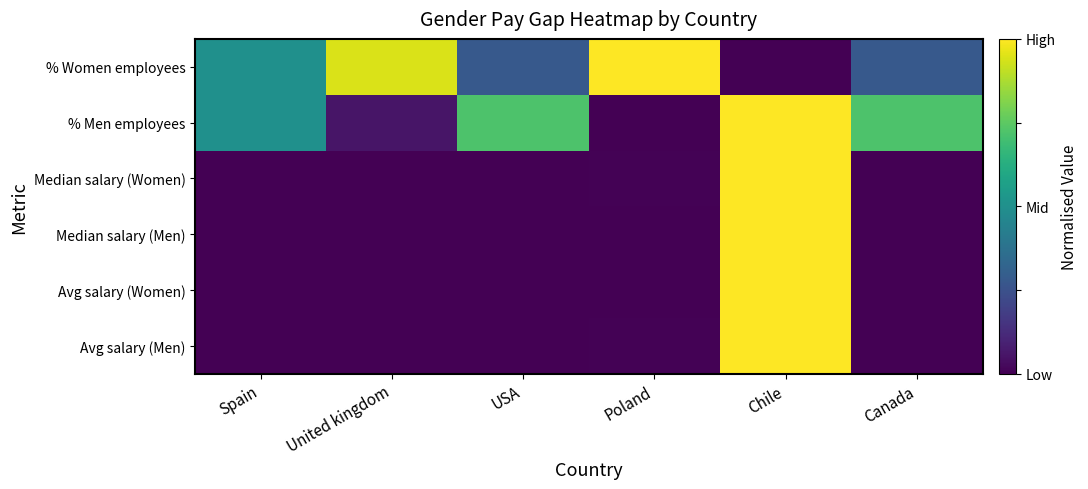

At how many categories does at least one series exceed 0?

6